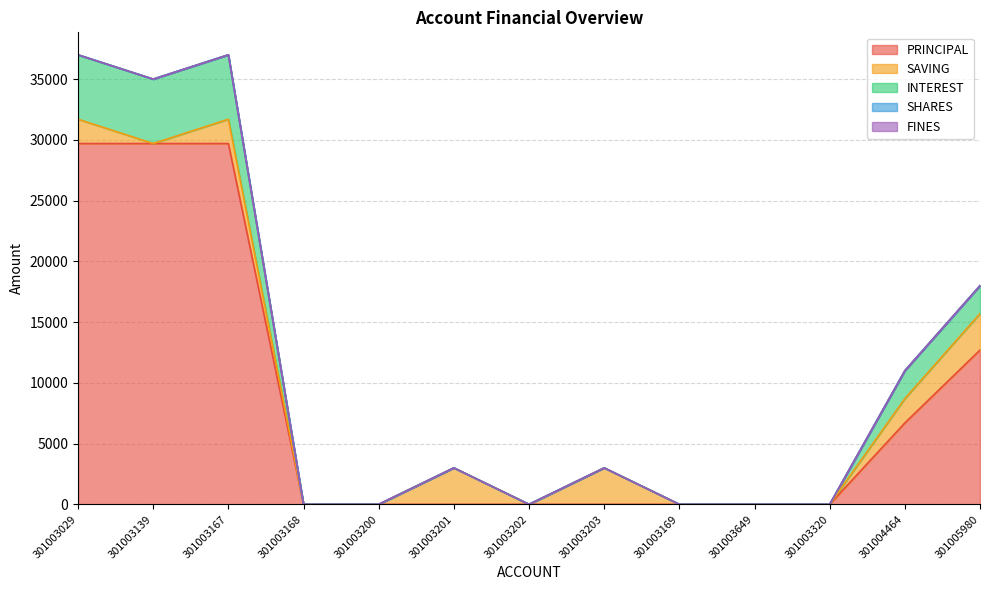

Which has a higher value, 301003200 or 301003167?

301003167